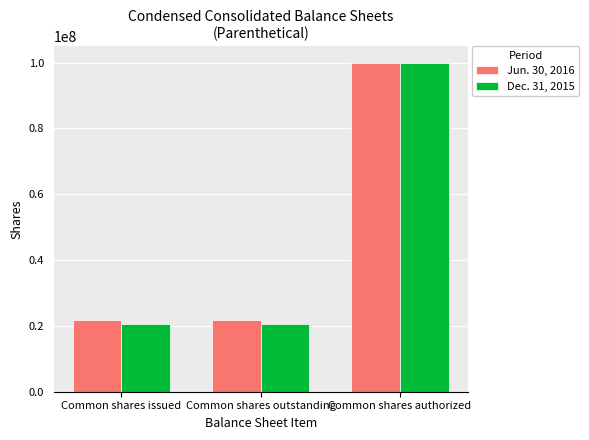

Rank the series by their average value, from lowest to highest.

Dec. 31, 2015, Jun. 30, 2016